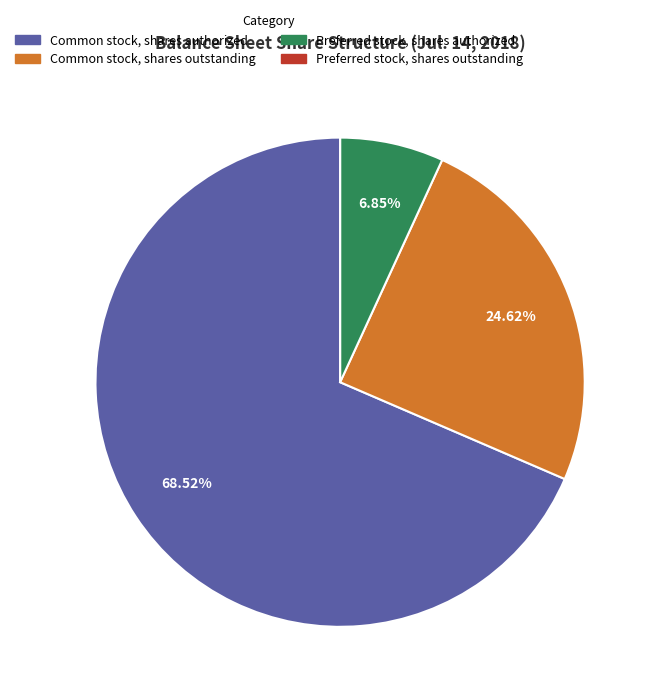

What is the largest slice in the pie chart?

Common stock, shares authorized